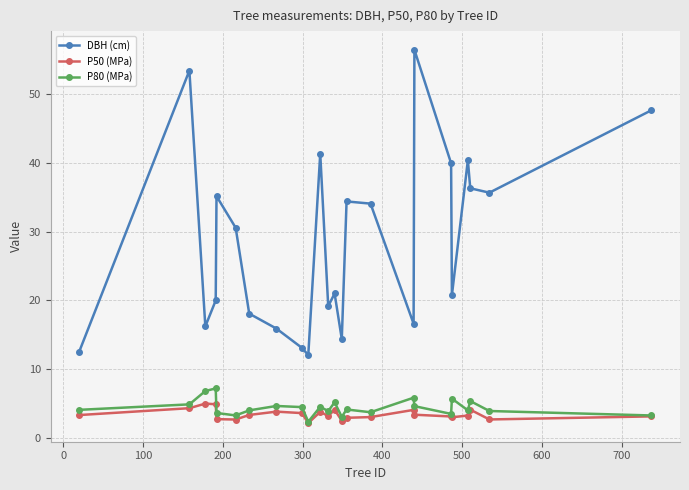

What is the difference between the maximum and minimum values in the P80 (MPa) series?

4.8